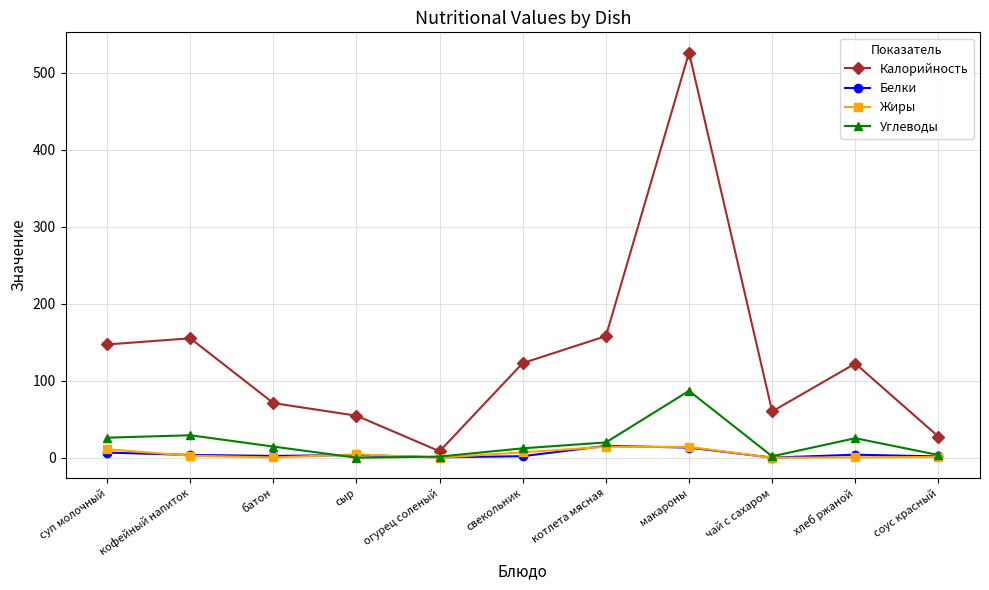

At which label does Жиры first exceed 2?

суп молочный